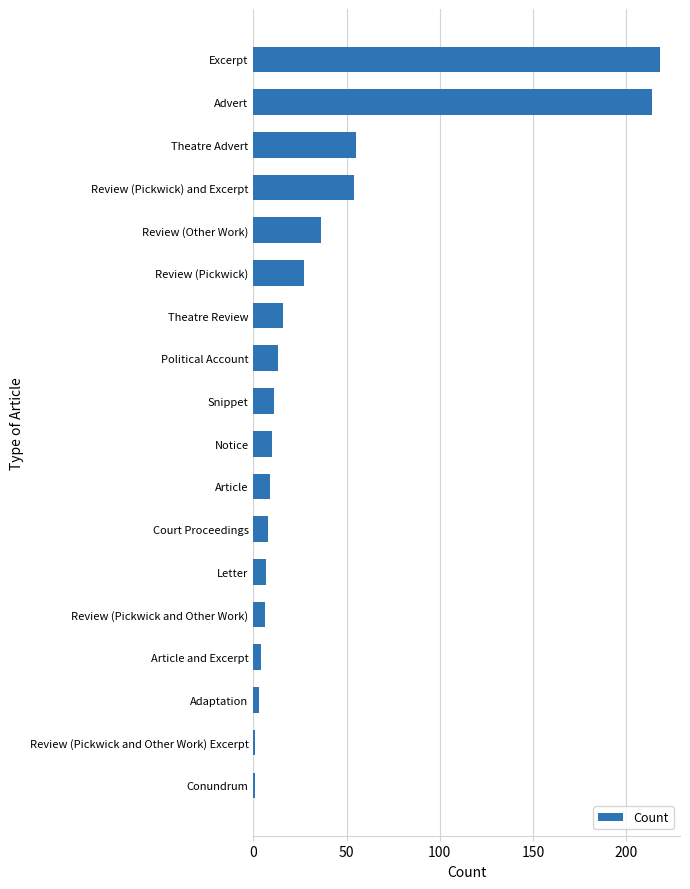

Where is the data nearest to the value 109?

Theatre Advert